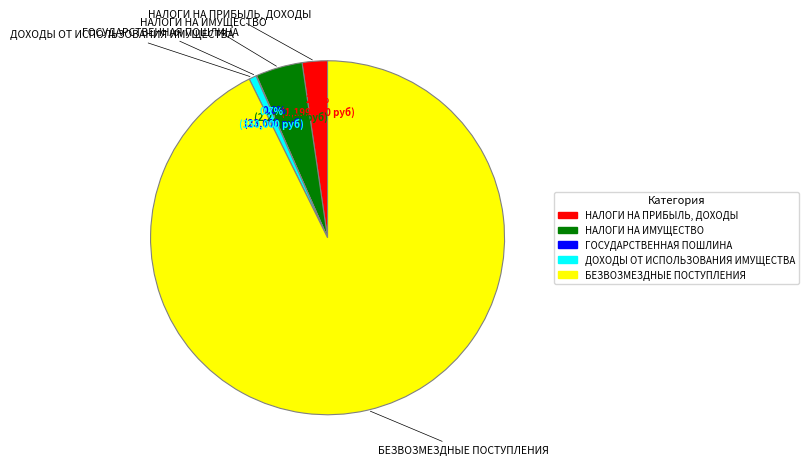

Is the sum of ДОХОДЫ ОТ ИСПОЛЬЗОВАНИЯ ИМУЩЕСТВА and НАЛОГИ НА ПРИБЫЛЬ, ДОХОДЫ greater than half?

No